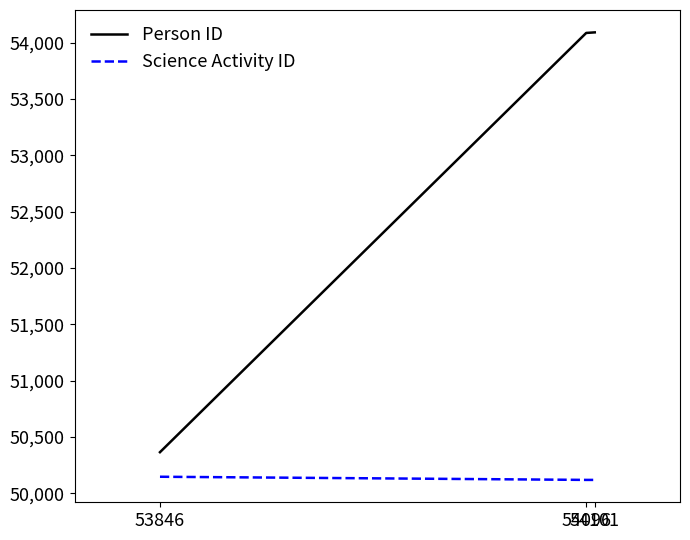

What is the minimum value shown in the chart?

50118